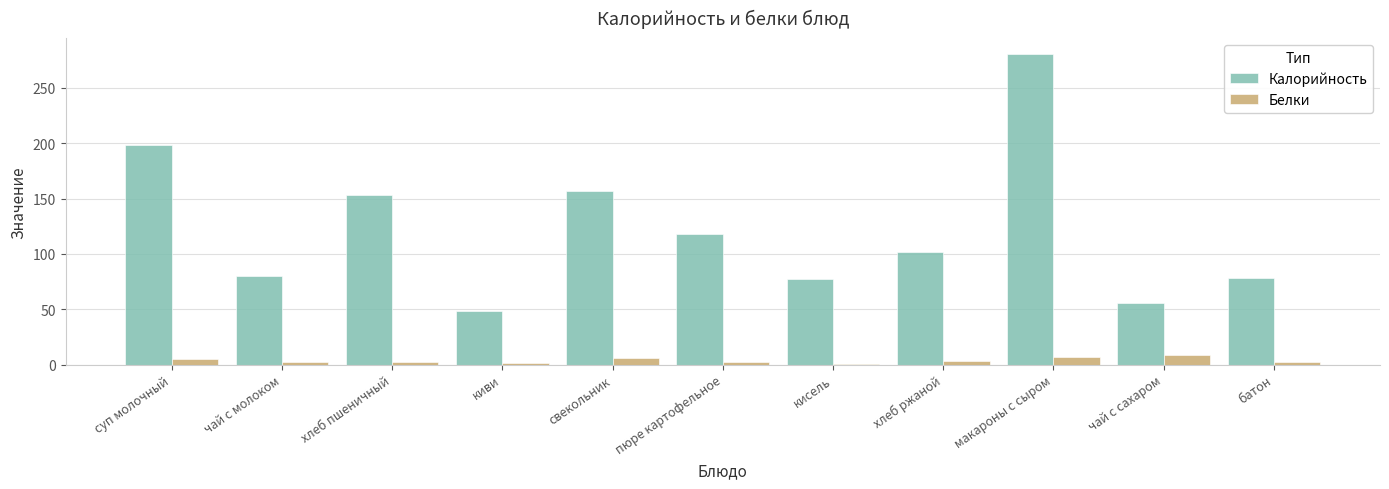

Which series has the largest total across all categories?

Калорийность